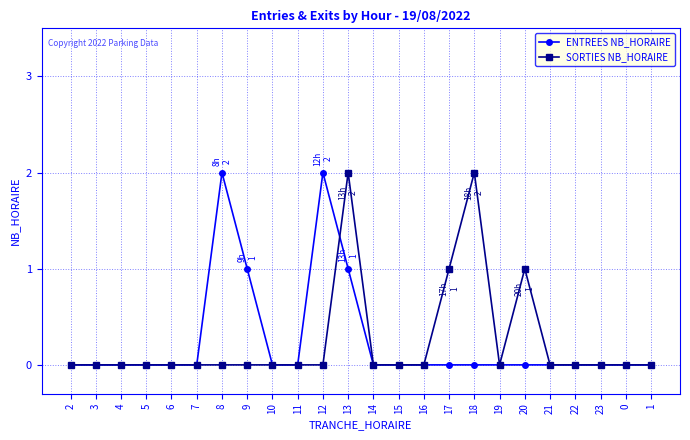

Does the chart have visible grid lines?

Yes